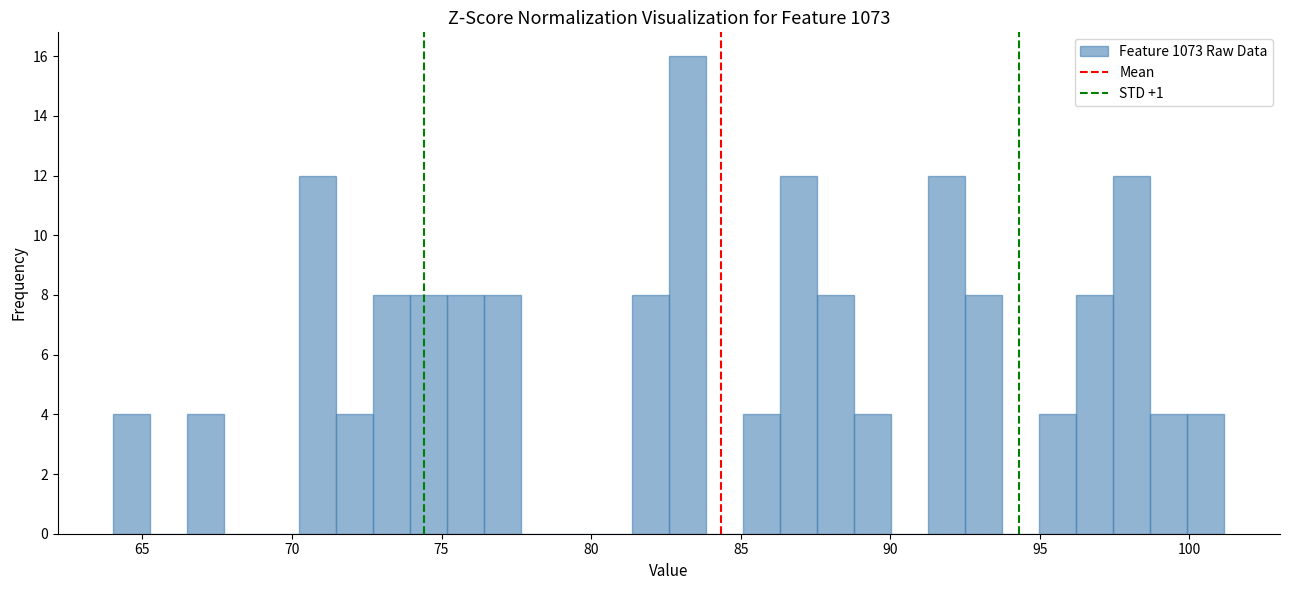

Read against the x-axis, roughly where is the centre of the tallest bar?

83.0